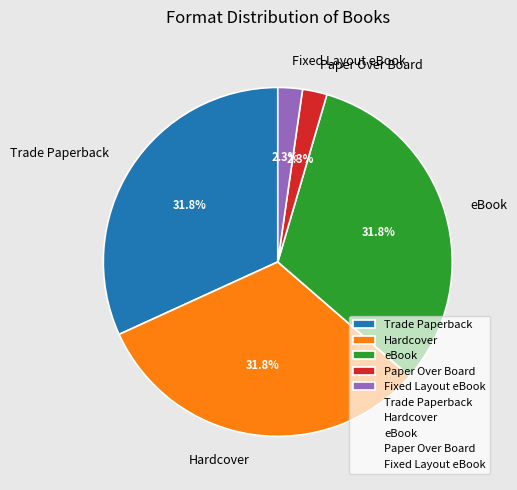

How many slices are in this pie chart?

5